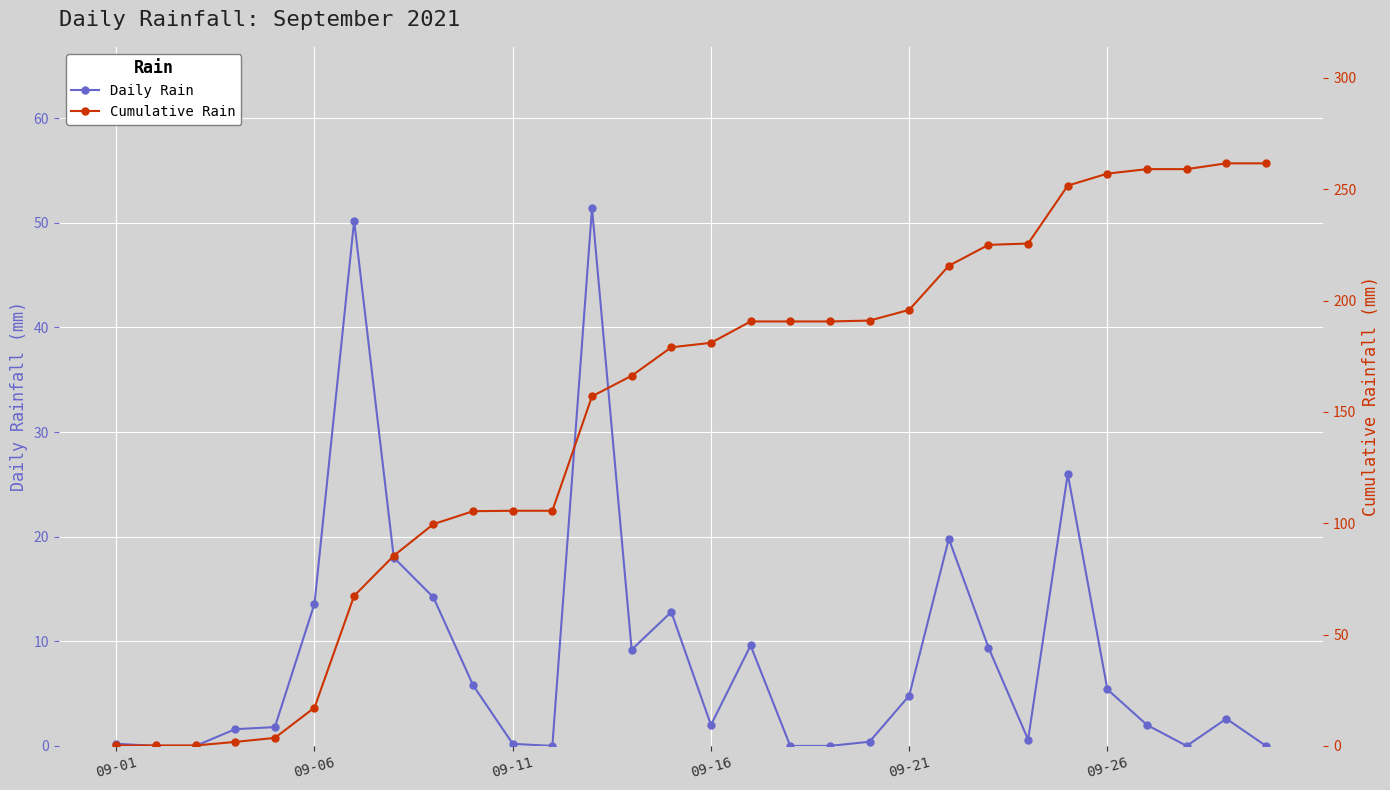

True or false: Daily Rain has more than 1 points higher than both neighbors.

True